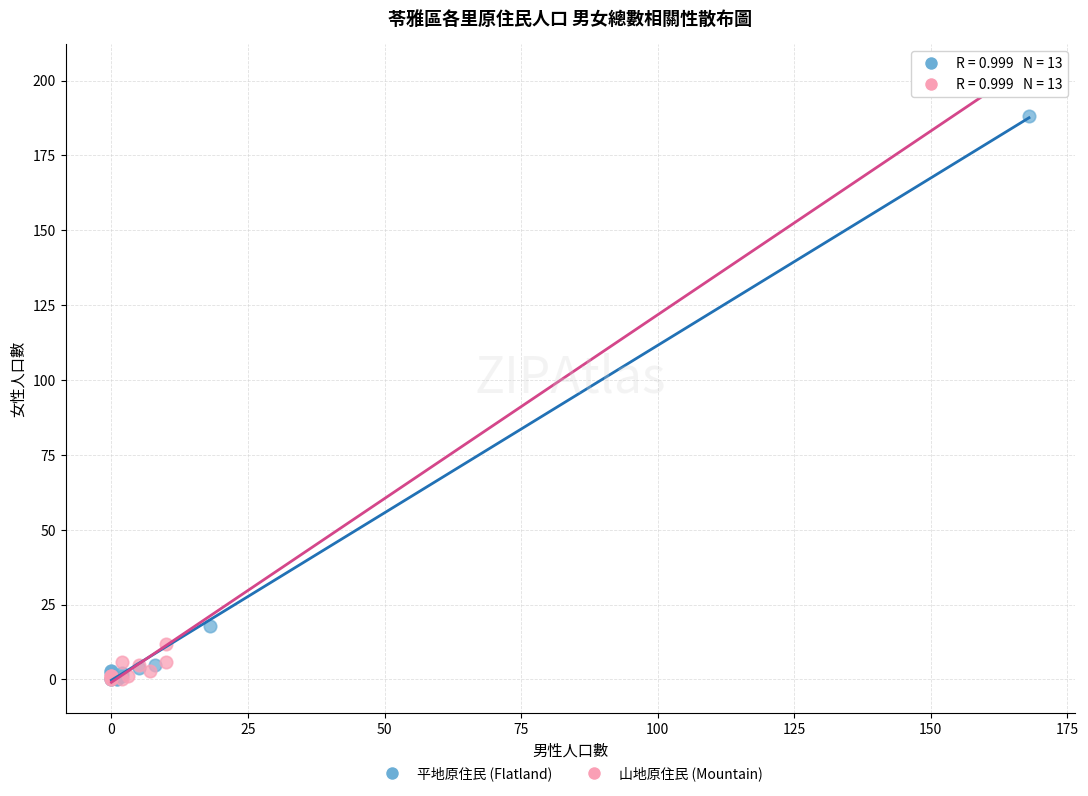

Which series has the widest spread of Y values?

山地原住民 (Mountain)